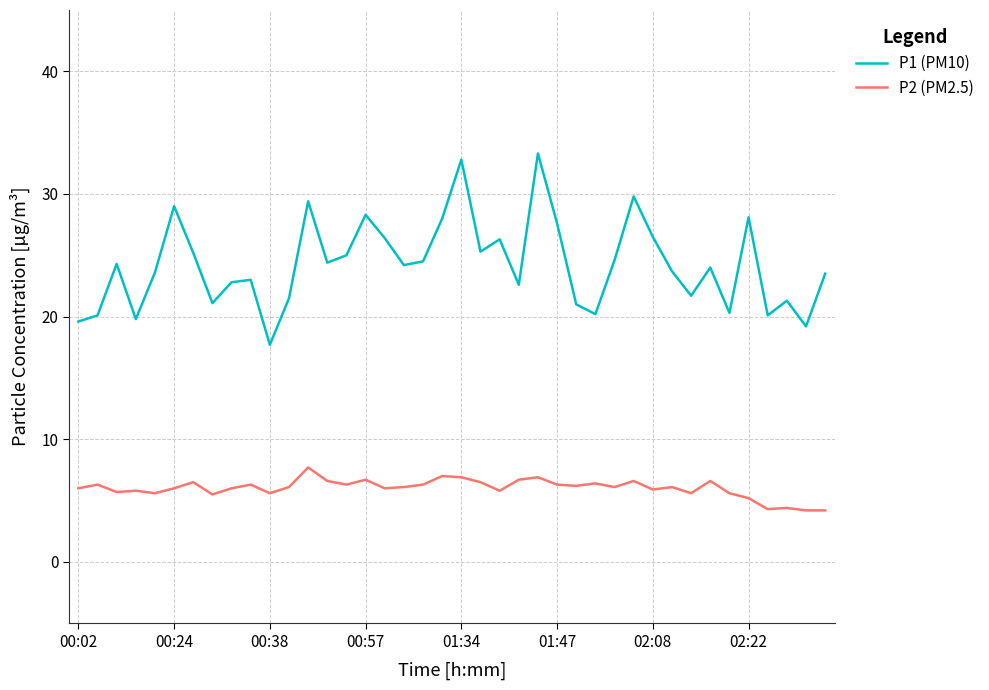

True or false: P1 (PM10) and P2 (PM2.5) cross at least once.

False